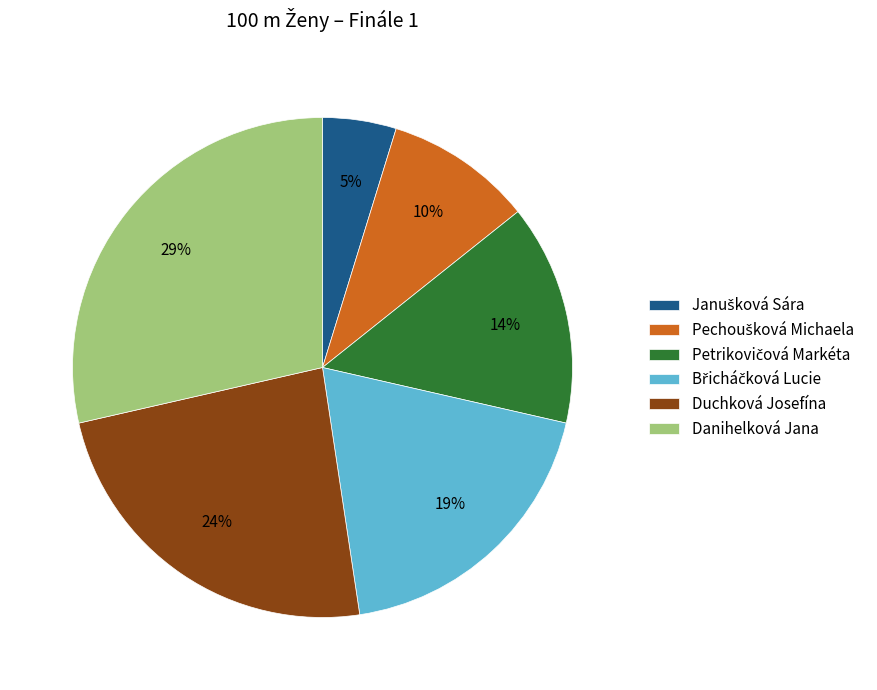

Is it true that Duchková Josefína is 24% of the pie?

True